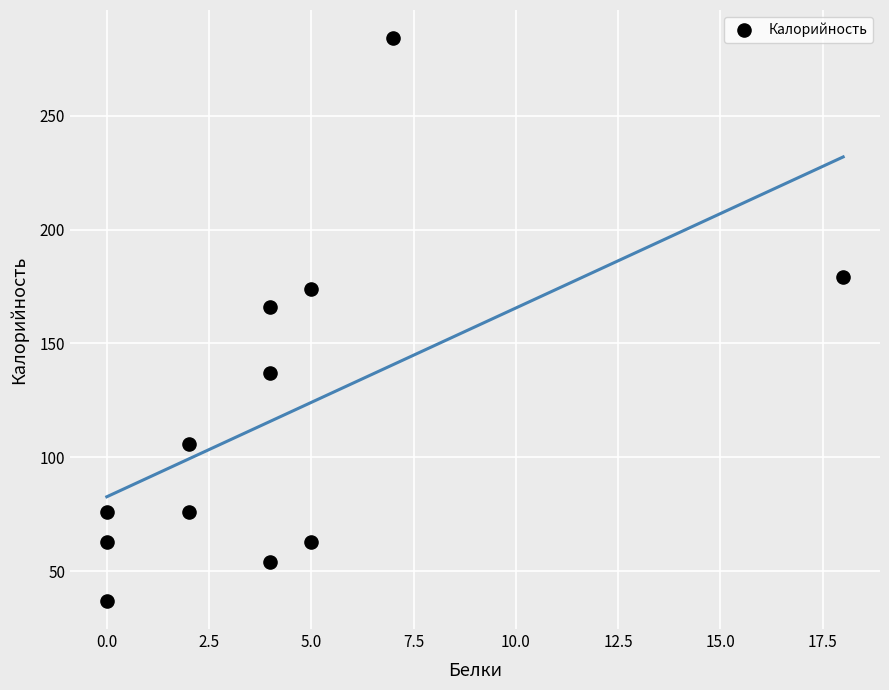

What is the range of X values (max minus min)?

18